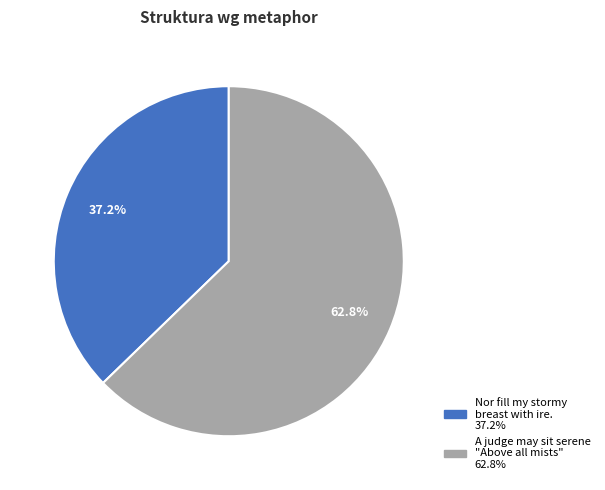

What is the largest slice in the pie chart?

A judge may sit serene "Above all mists"